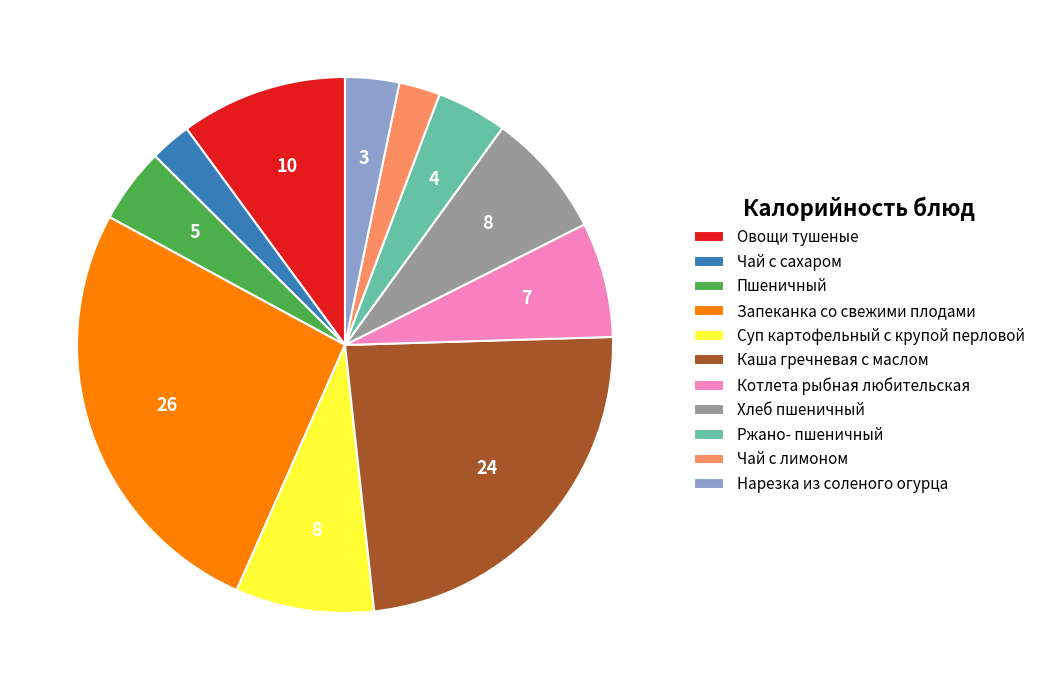

True or false: Чай с лимоном accounts for 2% of the total.

True